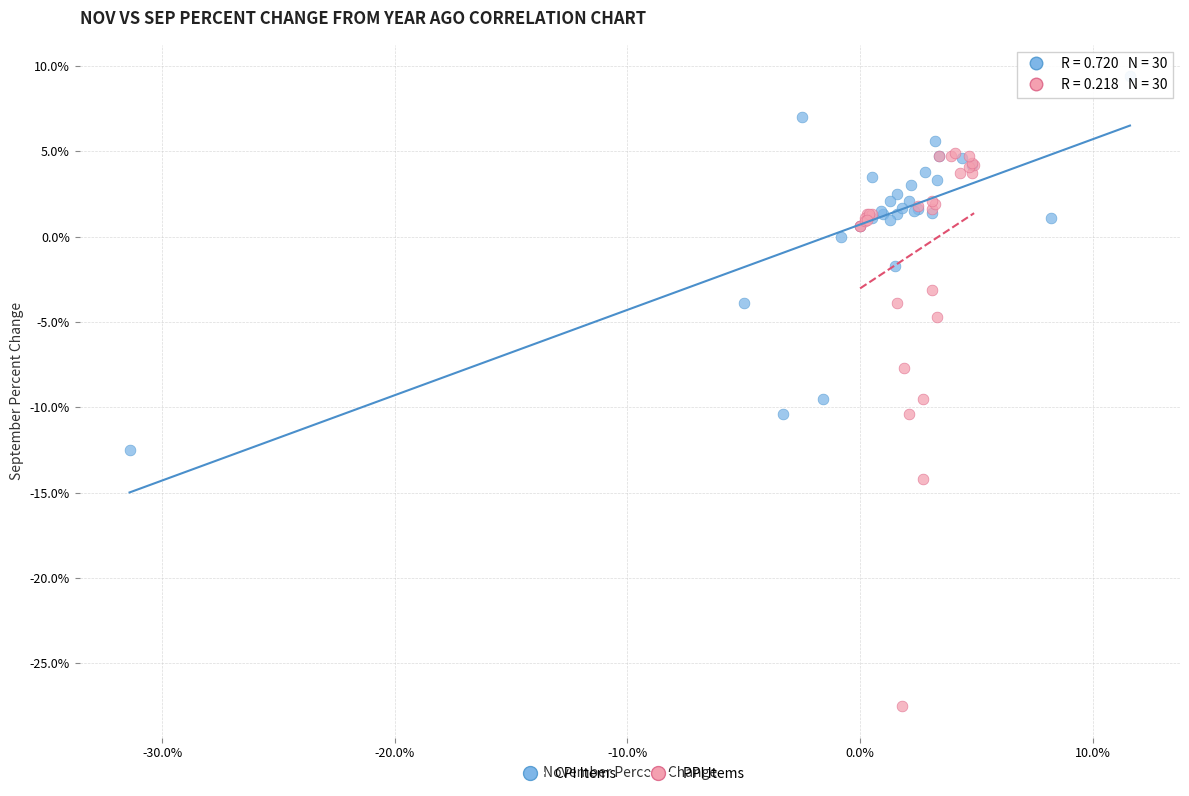

Which series contains the highest Y value?

CPI Items